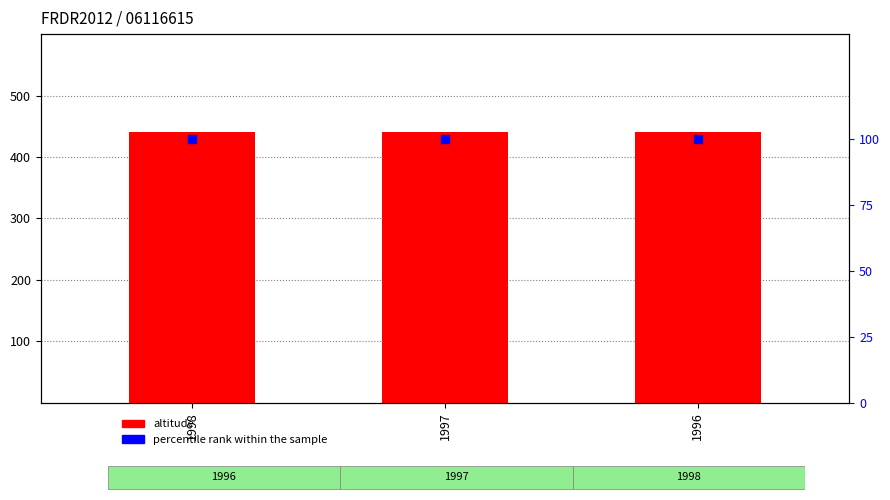

At which category is the sum across all series the highest?

1998